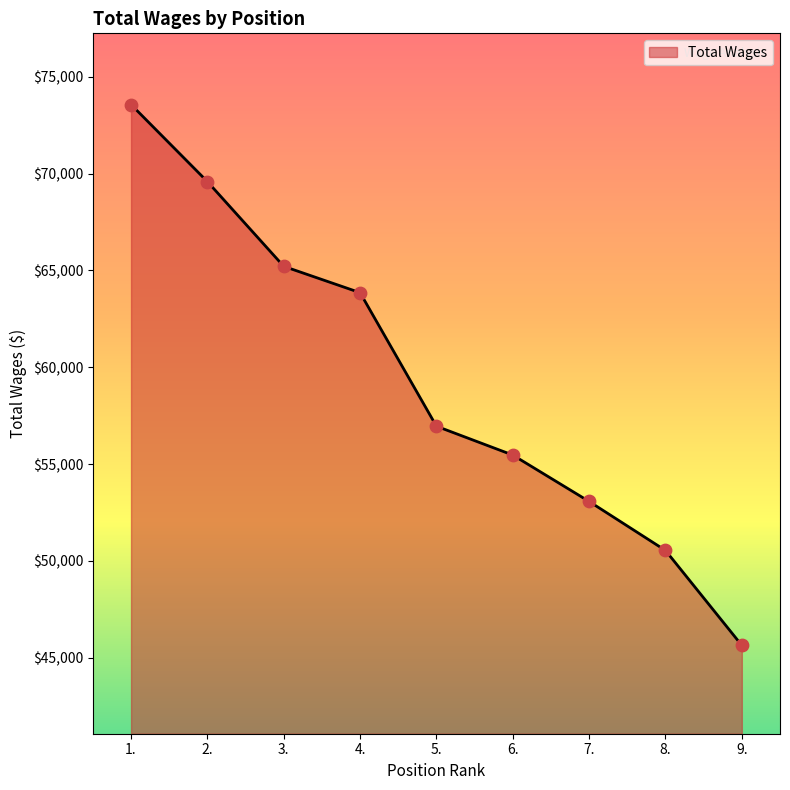

Which has a higher value, 4. or 5.?

4.